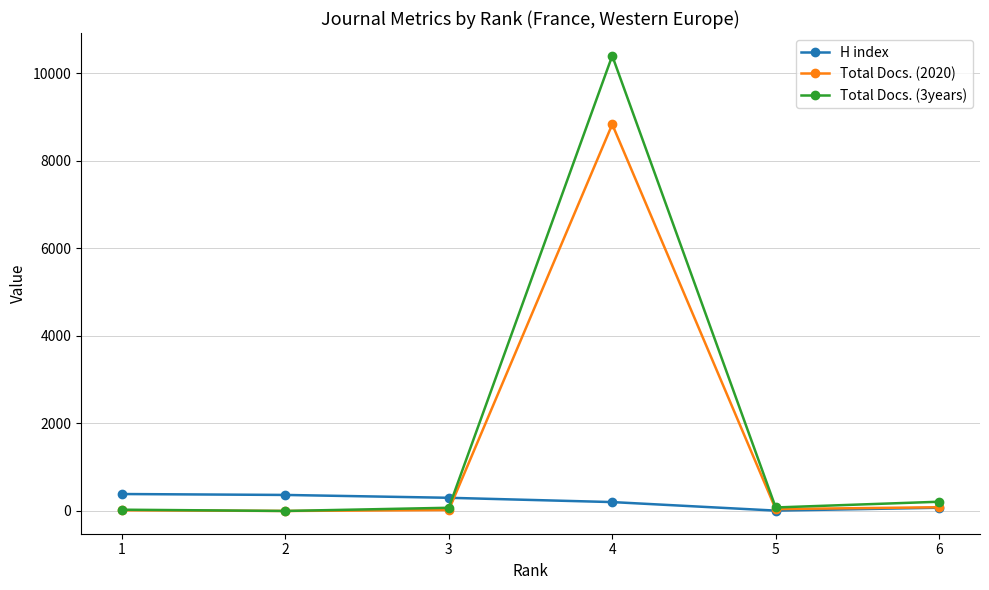

How many lines are shown in the chart?

3